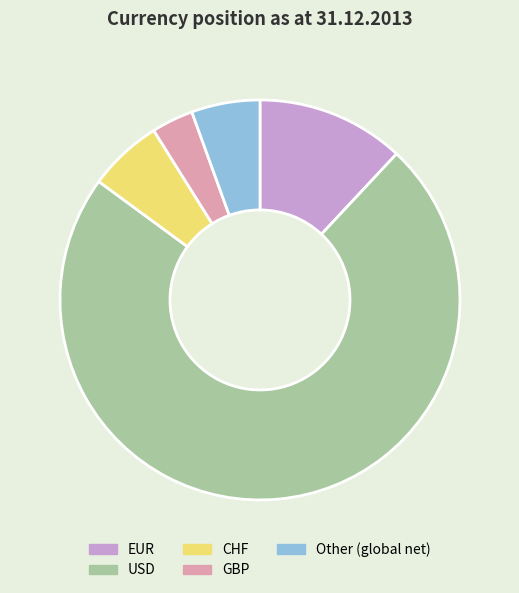

Which category has the smallest portion of the pie?

GBP